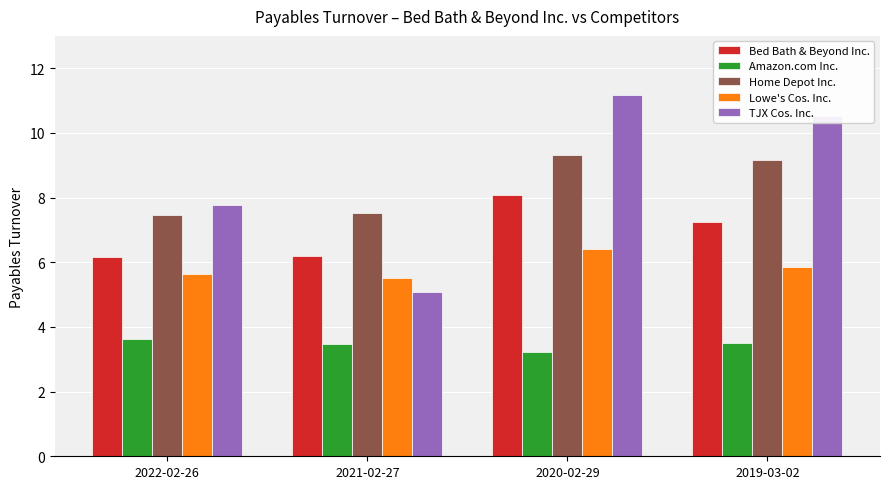

Read the TJX Cos. Inc. value at 2020-02-29.

11.2